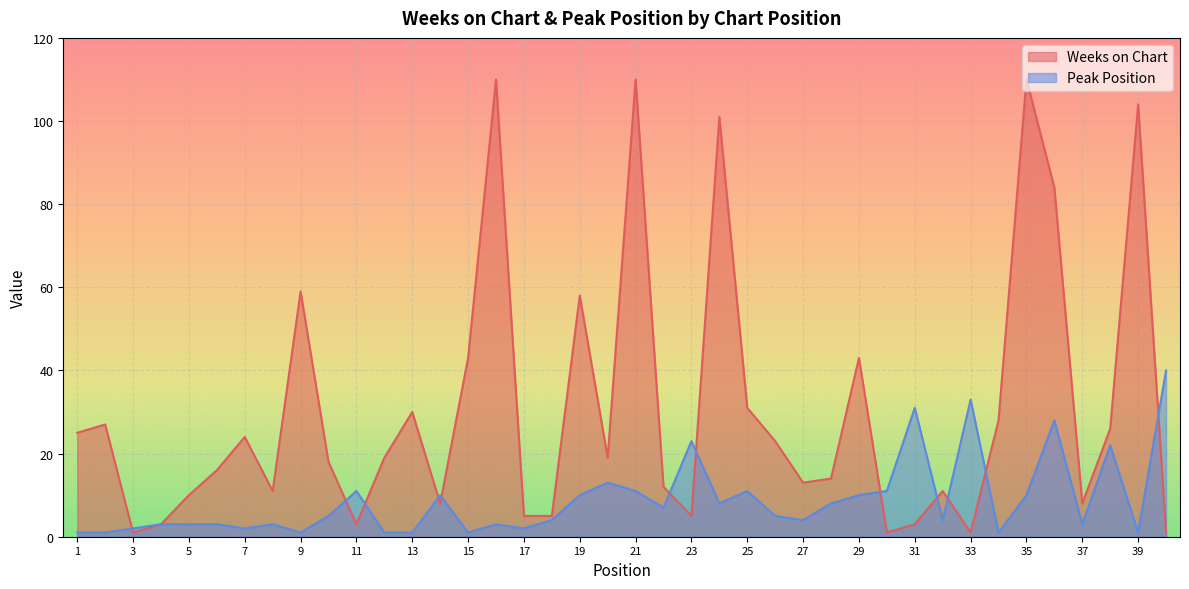

Reading left to right, transcribe all the data shown in this chart.

Weeks on Chart: 1=25	2=27	3=1	4=3	5=10	6=16	7=24	8=11	9=59	10=18	11=3	12=19	13=30	14=8	15=43	16=110	17=5	18=5	19=58	20=19	21=110	22=12	23=5	24=101	25=31	26=23	27=13	28=14	29=43	30=1	31=3	32=11	33=1	34=28	35=110	36=84	37=8	38=26	39=104	40=1
Peak Position: 1=1	2=1	3=2	4=3	5=3	6=3	7=2	8=3	9=1	10=5	11=11	12=1	13=1	14=10	15=1	16=3	17=2	18=4	19=10	20=13	21=11	22=7	23=23	24=8	25=11	26=5	27=4	28=8	29=10	30=11	31=31	32=4	33=33	34=1	35=10	36=28	37=3	38=22	39=1	40=40